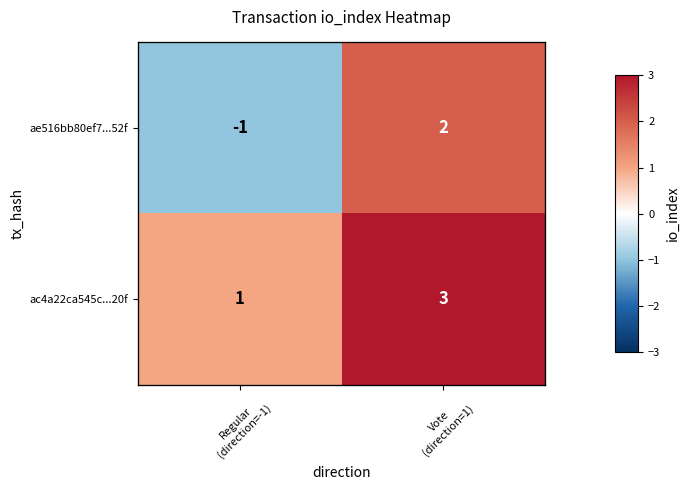

Is the value of ae516bb80ef7...52f at Vote (direction=1) greater than the value of ac4a22ca545c...20f at Vote (direction=1)?

No